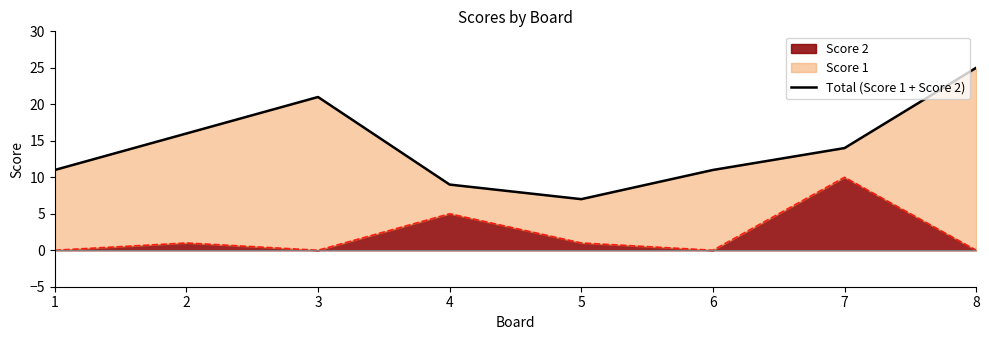

What is the change in value from 3 to 6?

-10